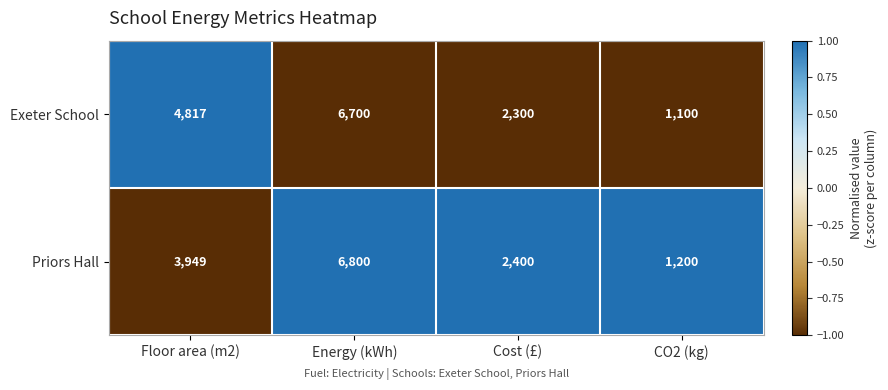

What is the sum of all Priors Hall values?

14349